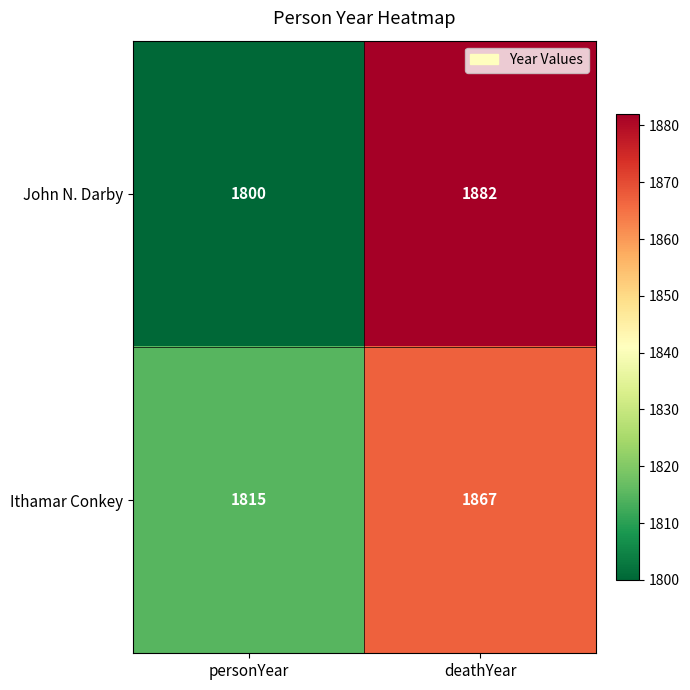

Reading right to left, extract all data points from this chart.

John N. Darby: 1882	1800
Ithamar Conkey: 1867	1815